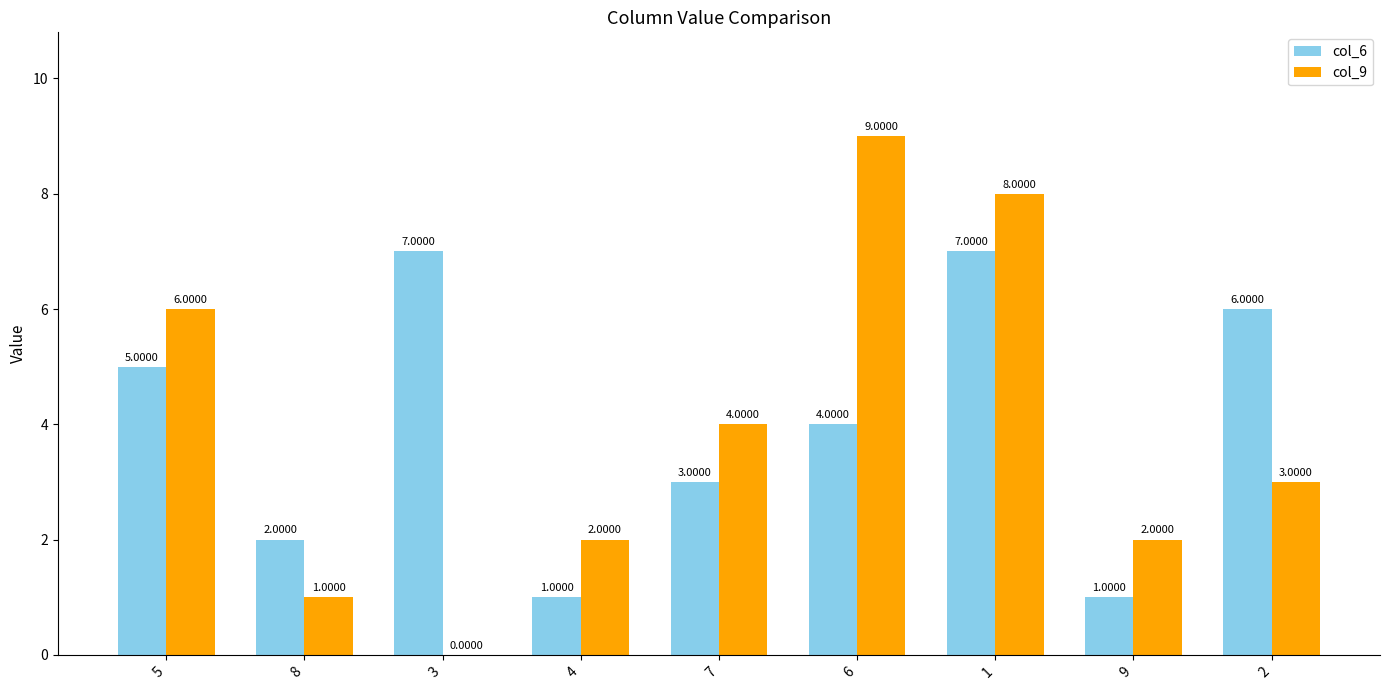

The value of col_6 at 2 is 6. True or false?

True